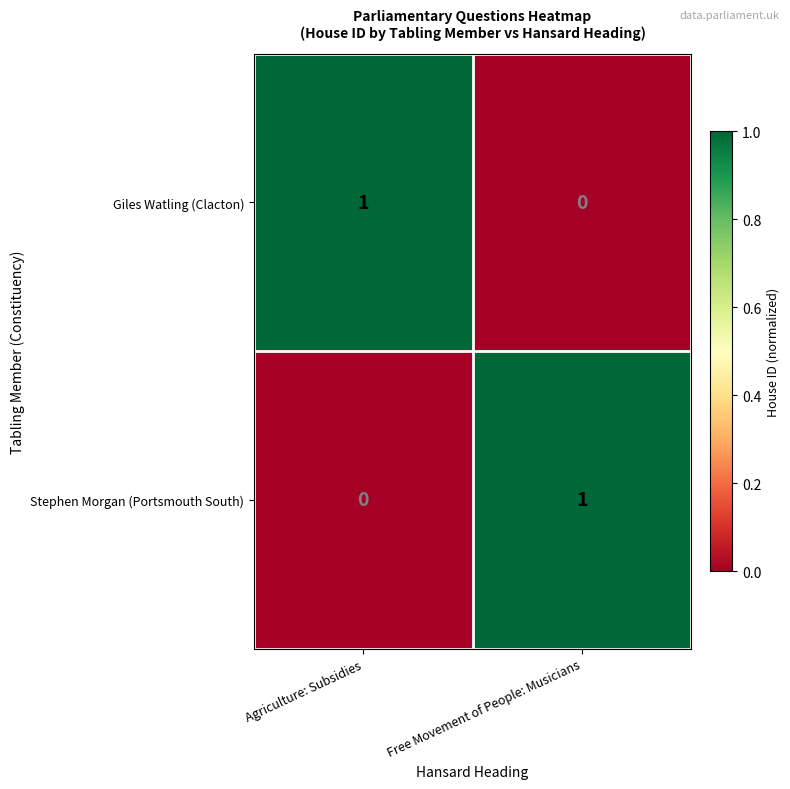

What is the total value across all series at Free Movement of People: Musicians?

1